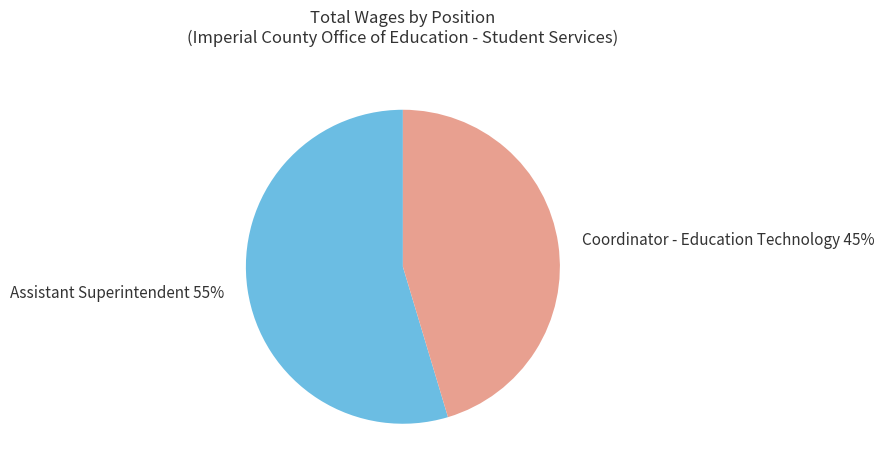

To the nearest percent, what is the combined percentage of Coordinator - Education Technology and Assistant Superintendent?

100%